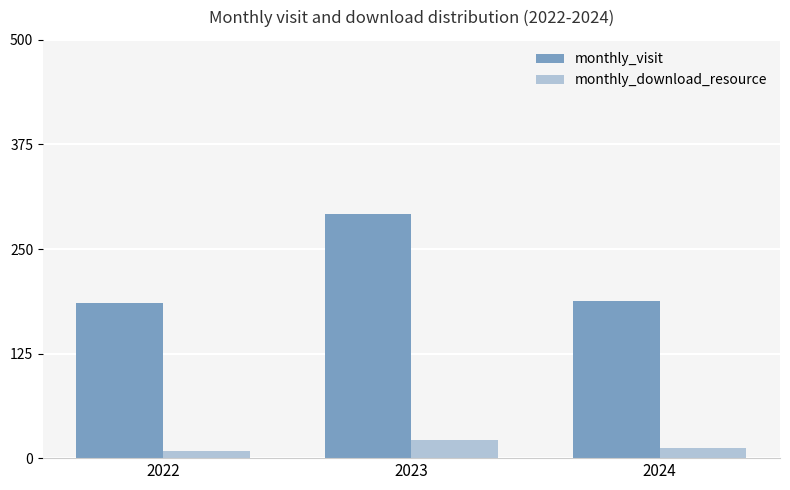

What is the total value across all series at 2022?

193